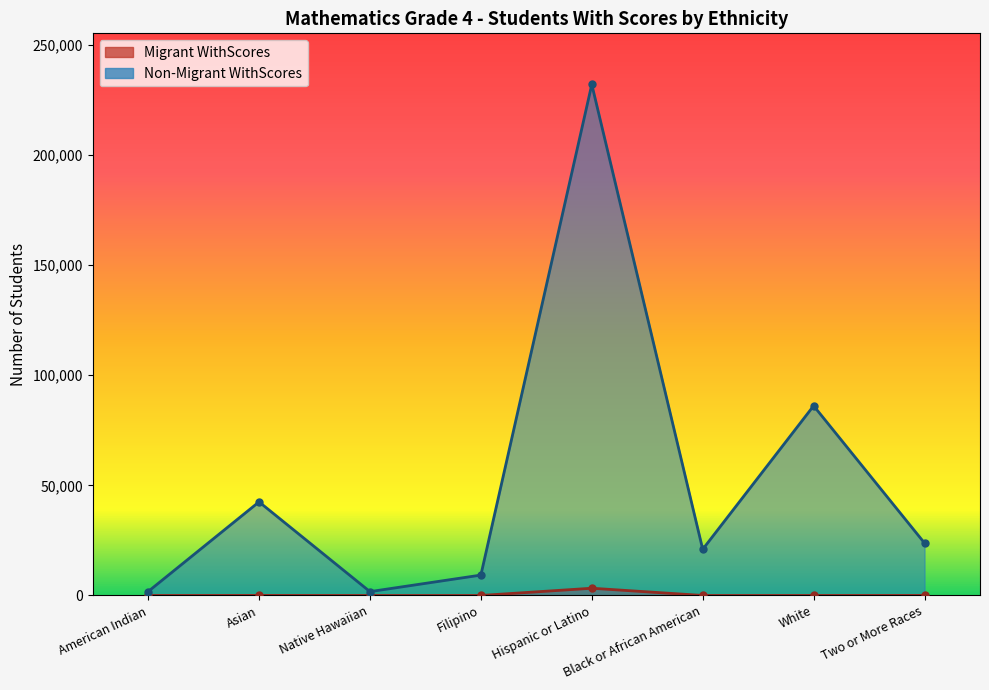

Which label corresponds to the largest value in the chart?

Hispanic or Latino